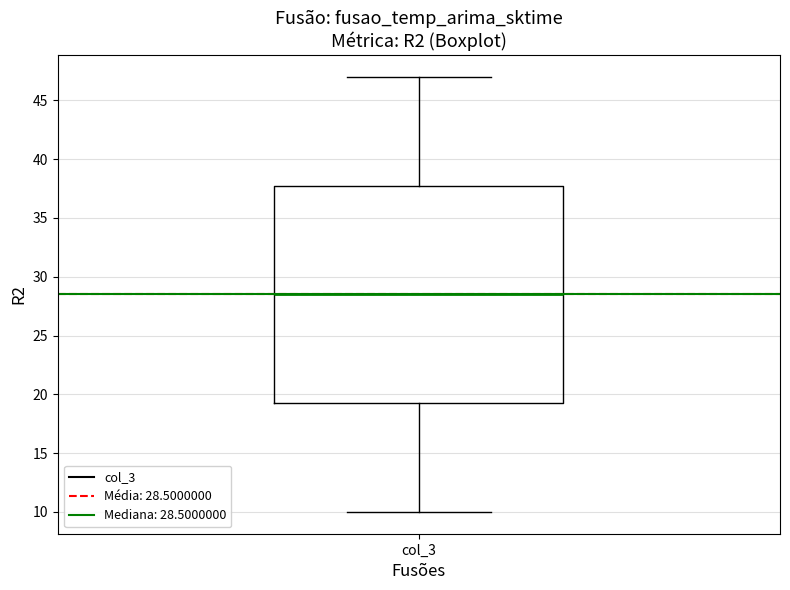

Read this box plot against the y-axis: the position of the median line, the range covered by the box, and the ends of both whiskers. The values are not printed on the chart, so give them approximately, as read against the axis.

median 28.5, box 19.5 to 38.0, whiskers 10.0 to 47.0